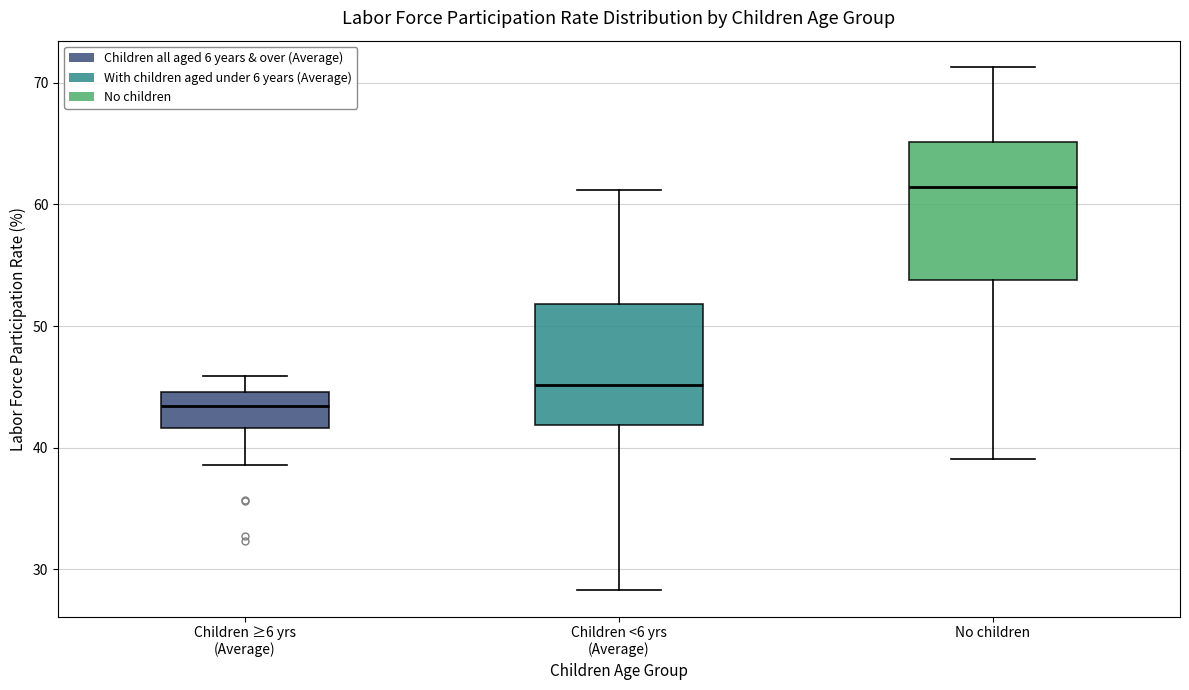

Where is the lower edge of the box for Children ≥6 yrs (Average) on the y-axis? The values are not printed on the chart, so give them approximately, as read against the axis.

42